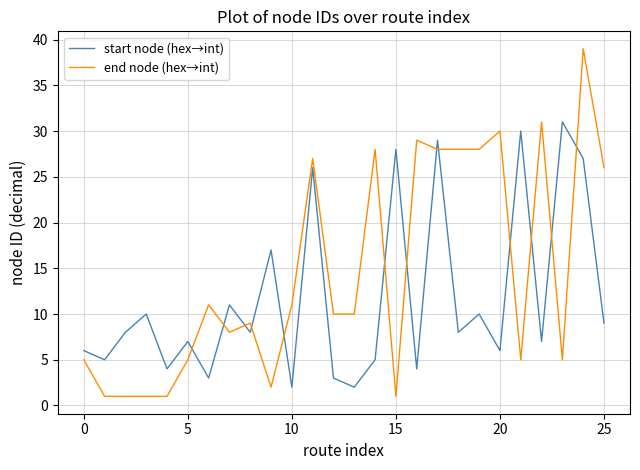

In start node (hex→int), how many points are lower than both neighbors (excluding endpoints)?

10